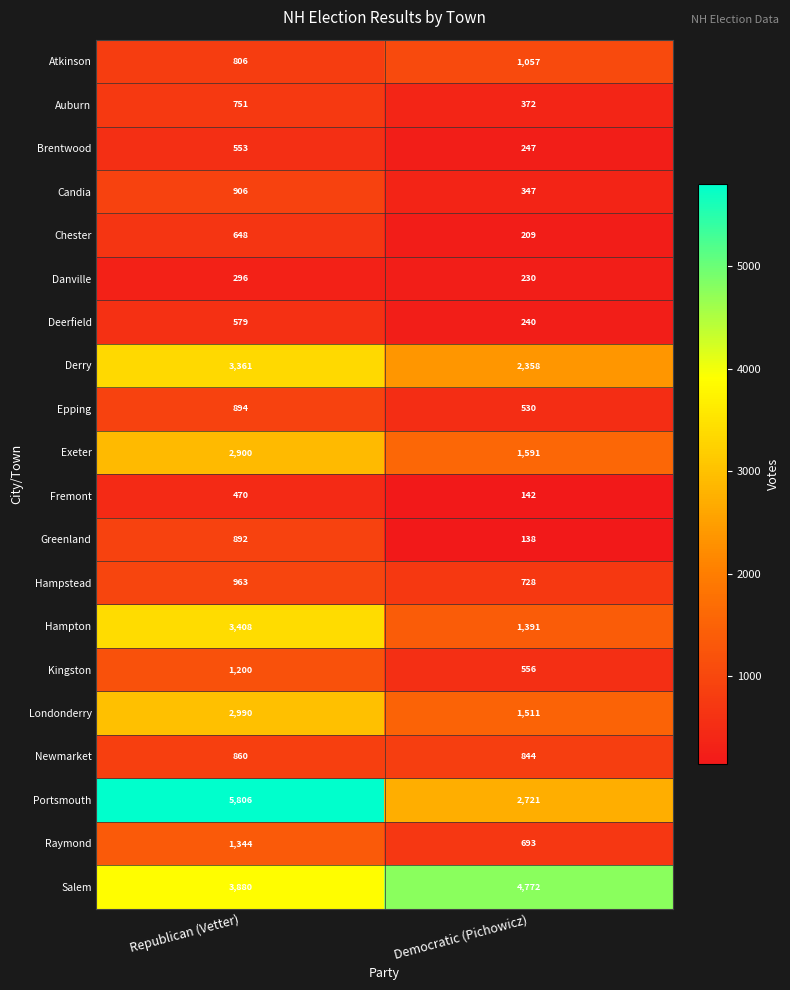

What is the minimum value for Auburn?

372